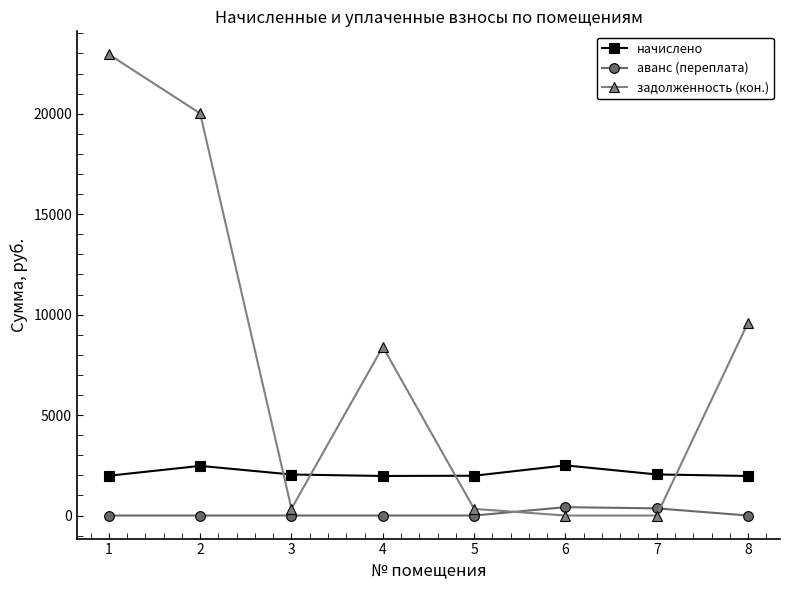

Read the начислено value at 6.

2496.3